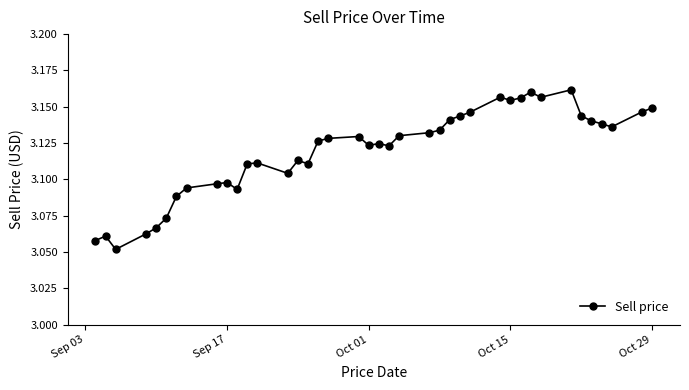

True or false: the data has more than 2 interior local peaks.

True